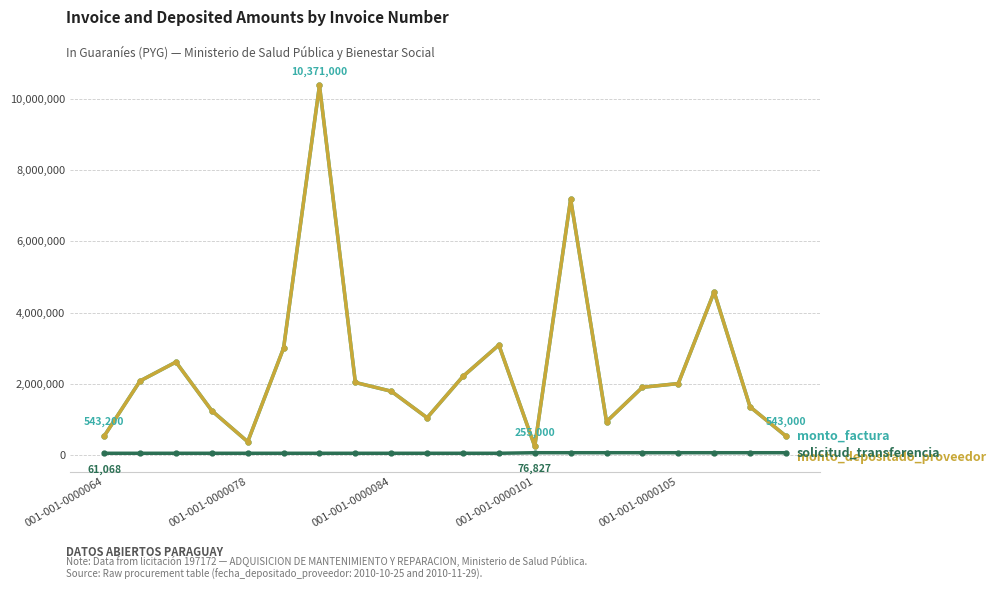

Does the chart have visible grid lines?

Yes